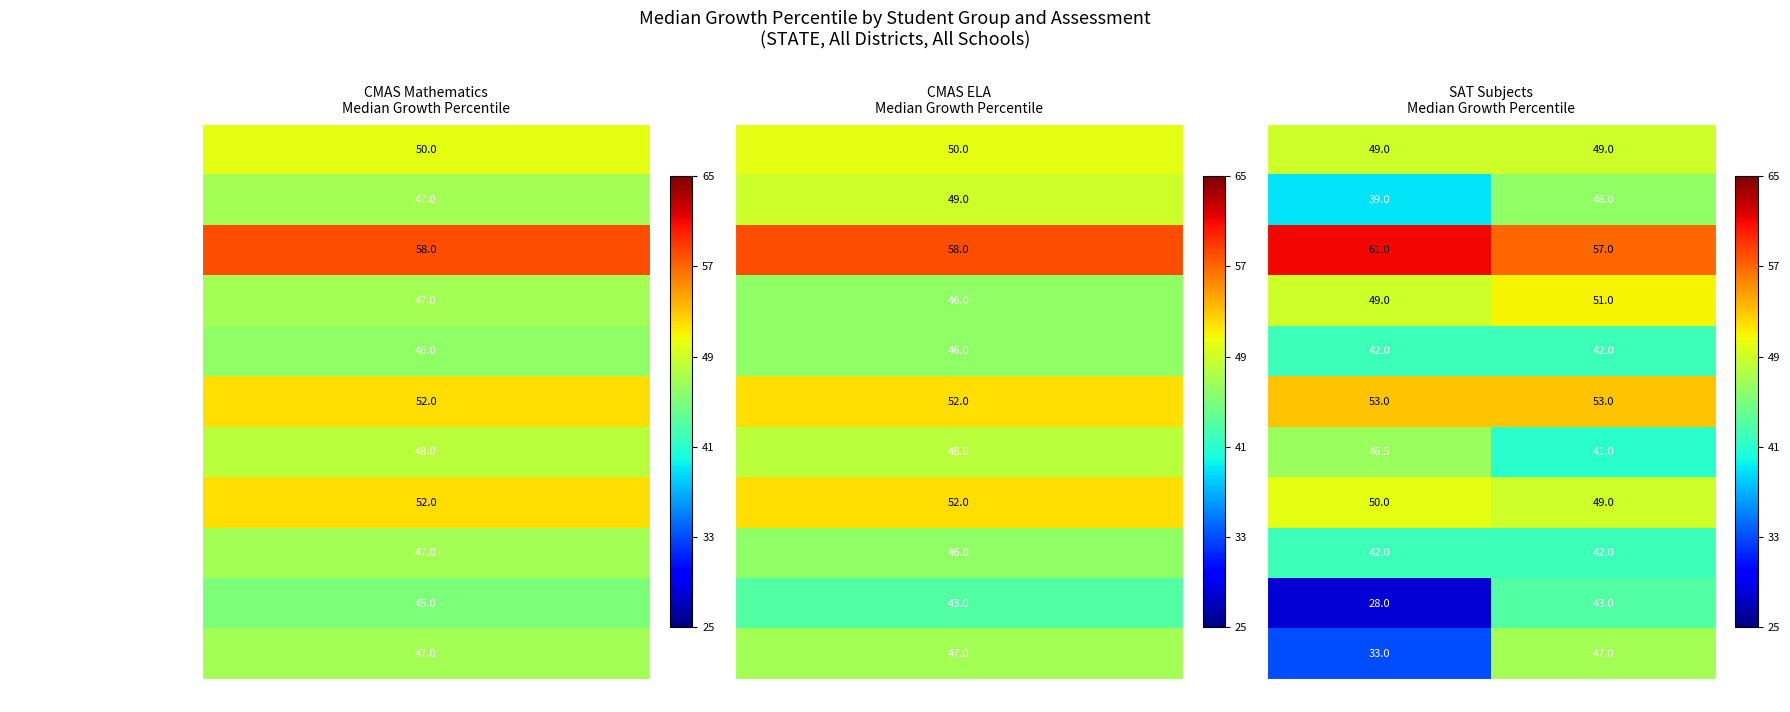

At which category is the sum across all series the highest?

SAT EBRW